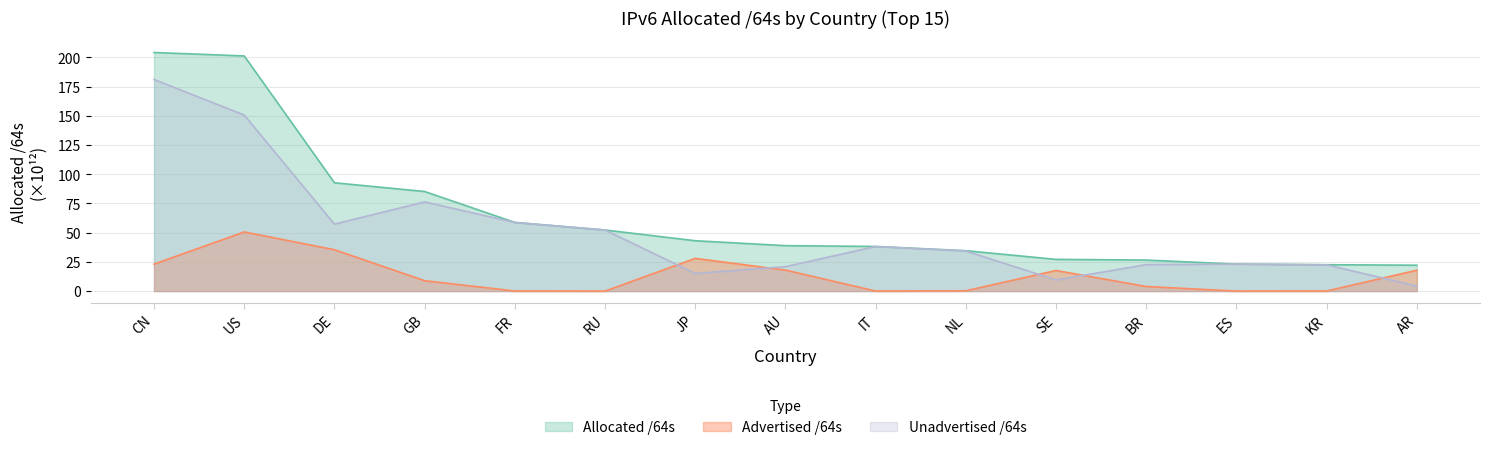

Reading left to right, extract all data points from this chart.

Allocated /64s: 204.2	201.3	92.7	85.2	58.8	52.3	43.1	38.9	38.2	34.6	27.1	26.6	23.1	22.6	22.1
Advertised /64s: 23.1	50.6	35.4	8.9	0.1	0.0	28.0	18.0	0.1	0.2	17.6	3.9	0.0	0.1	17.9
Unadvertised /64s: 181.2	150.7	57.3	76.4	58.7	52.3	15.1	20.9	38.2	34.3	9.5	22.6	23.1	22.5	4.3